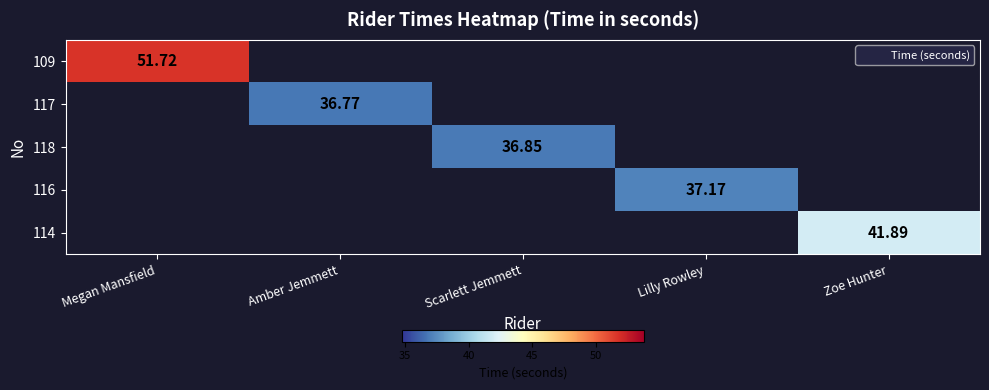

At how many categories does at least one series exceed 38?

2